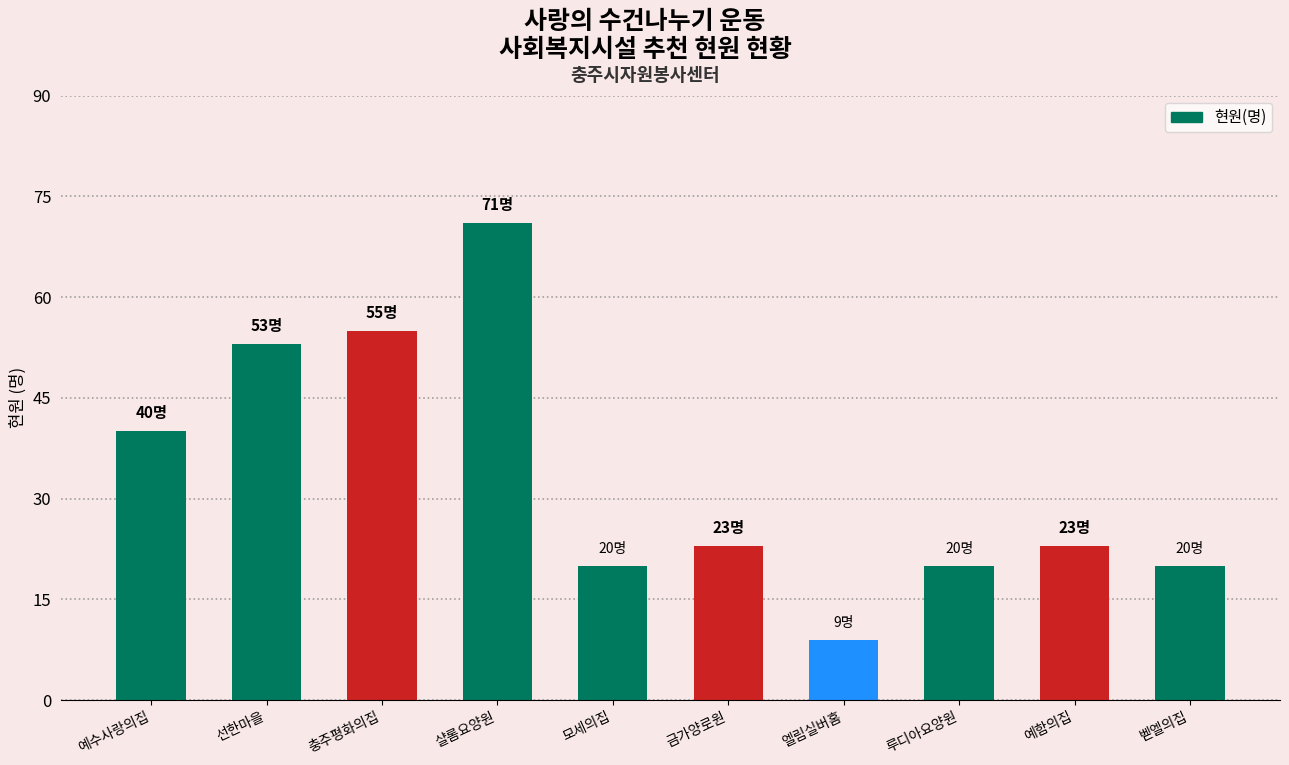

How many data points does each series have?

10